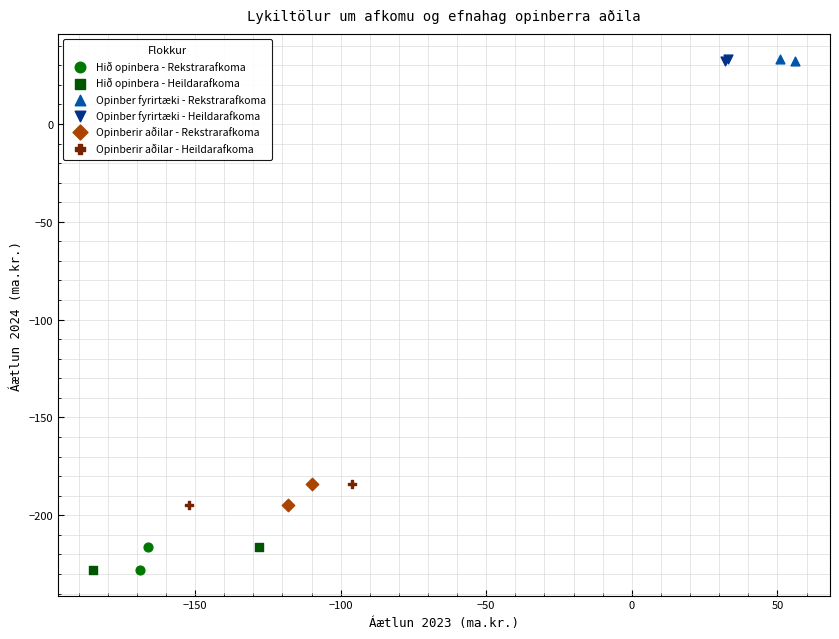

What are all the series names shown in the legend?

Hið opinbera - Rekstrarafkoma, Hið opinbera - Heildarafkoma, Opinber fyrirtæki - Rekstrarafkoma, Opinber fyrirtæki - Heildarafkoma, Opinberir aðilar - Rekstrarafkoma, Opinberir aðilar - Heildarafkoma